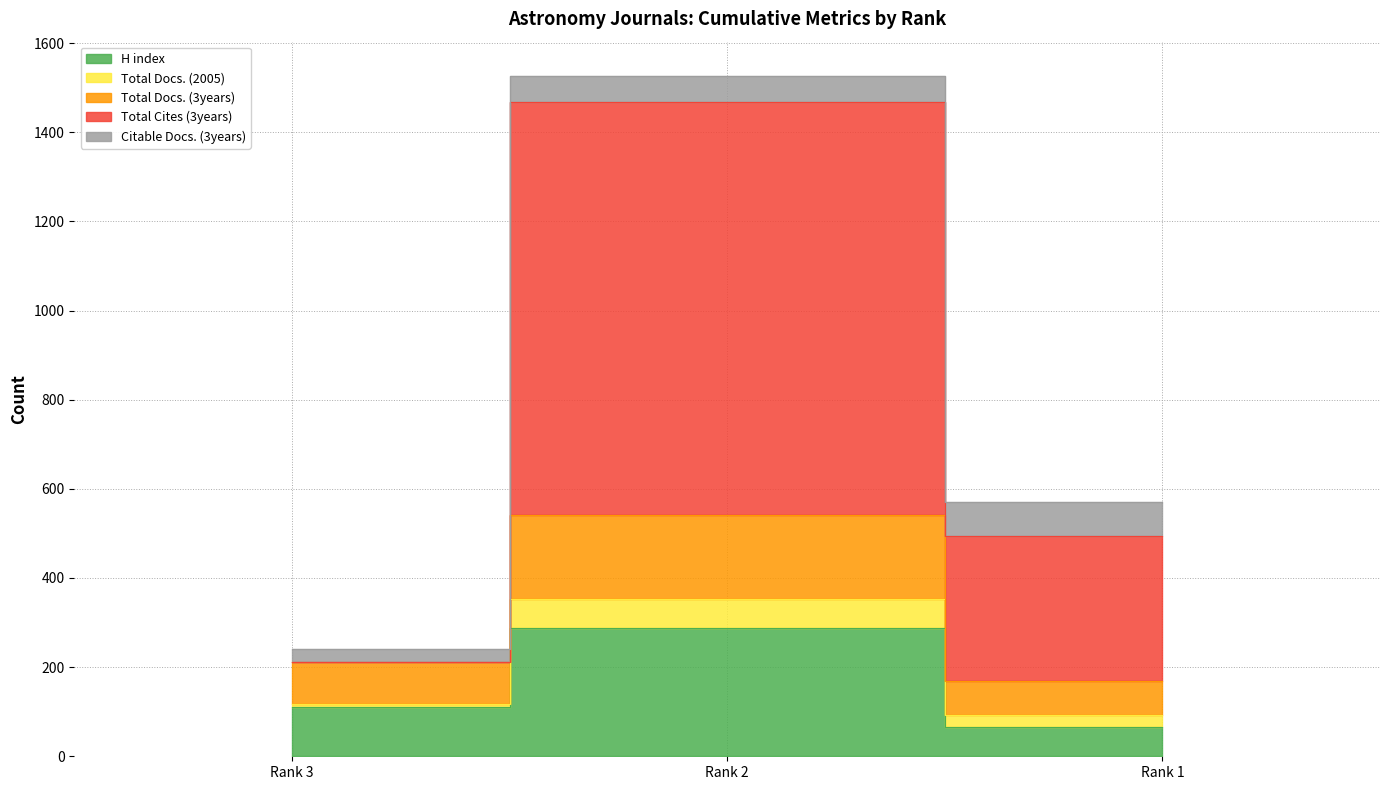

Where does the Total Docs. (3years) series first go above 211?

Rank 2